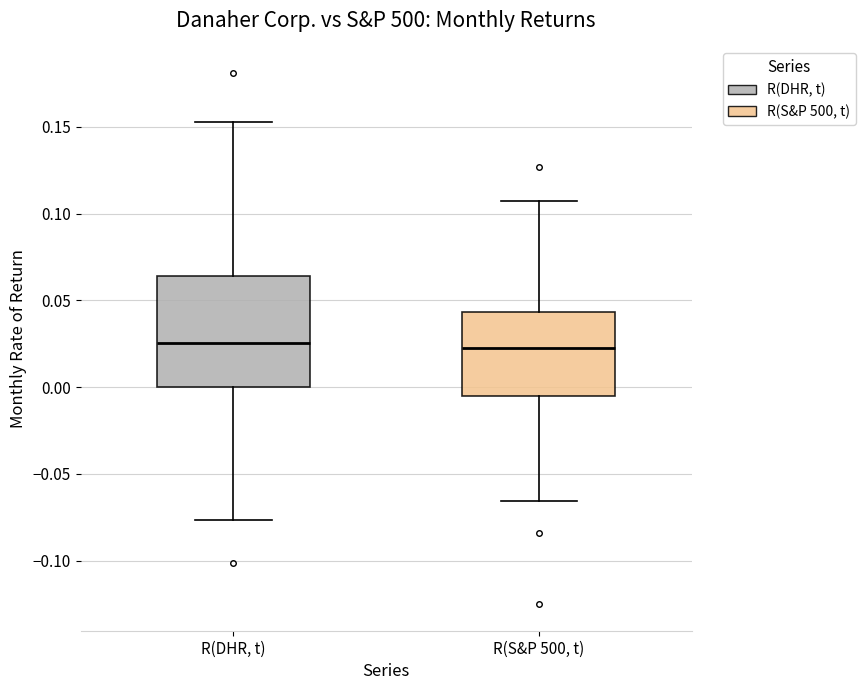

Reading left to right, read every box against the y-axis: the position of its median line, the range the box covers, and the ends of its whiskers. The values are not printed on the chart, so give them approximately, as read against the axis.

R(DHR, t): median 0.025, box 0.000 to 0.065, whiskers -0.075 to 0.155
R(S&P 500, t): median 0.025, box -0.005 to 0.045, whiskers -0.065 to 0.110